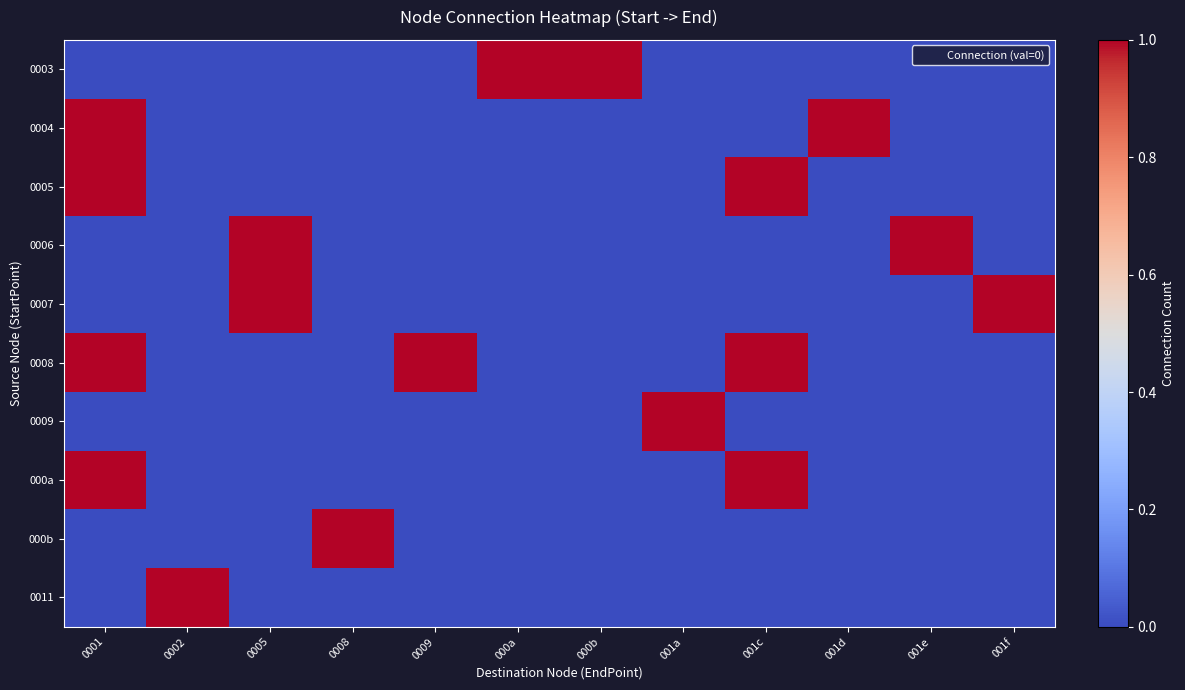

At how many categories does at least one series exceed 0?

12